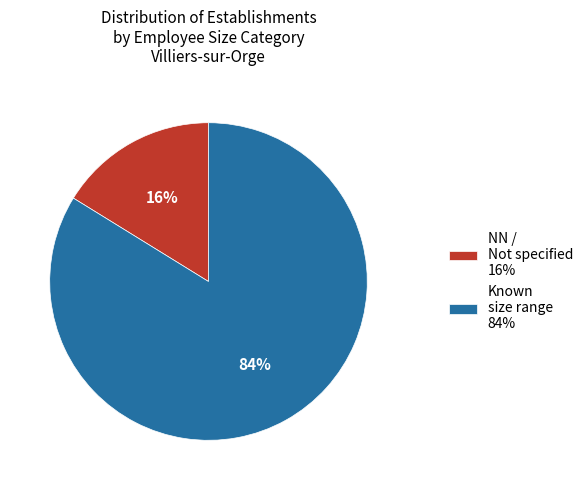

Is it true that Known size range 84% is 84% of the pie?

True